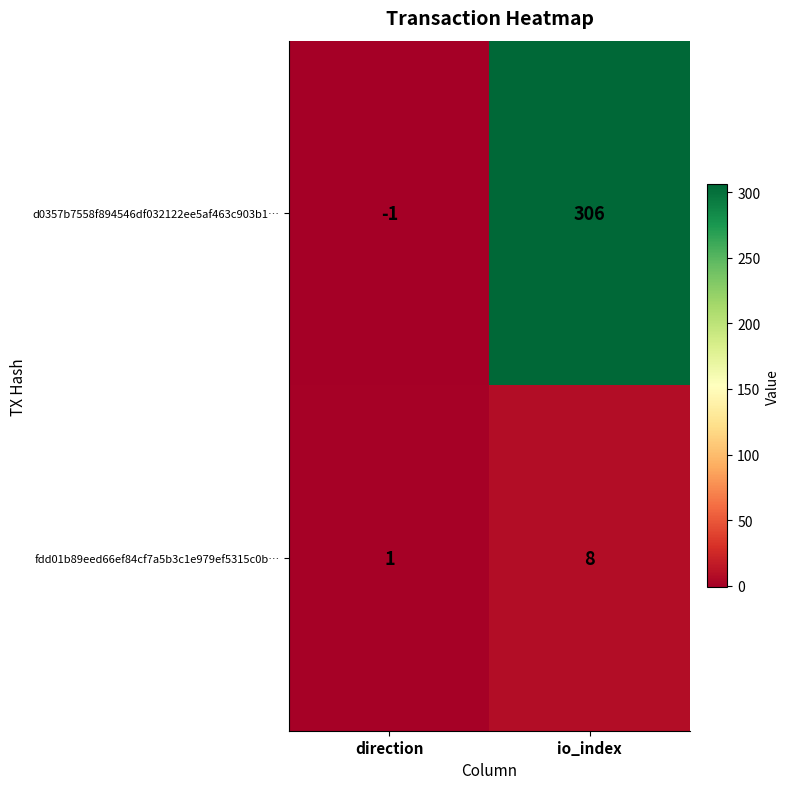

Read the d0357b7558f894546df032122ee5af463c903b1… value at io_index, to the nearest 10.

310